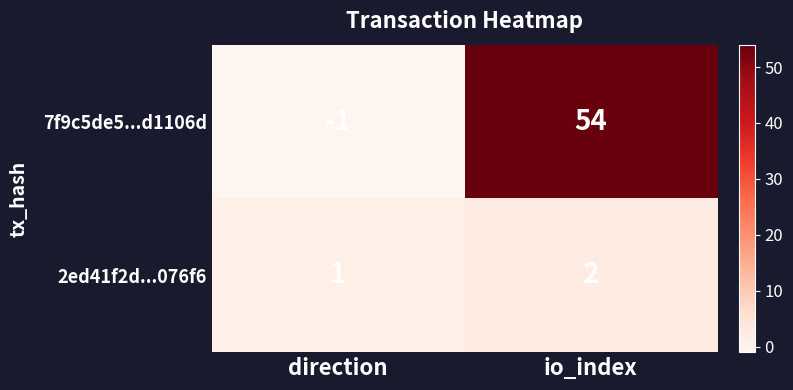

The value of 2ed41f2d...076f6 at direction is 1. True or false?

True